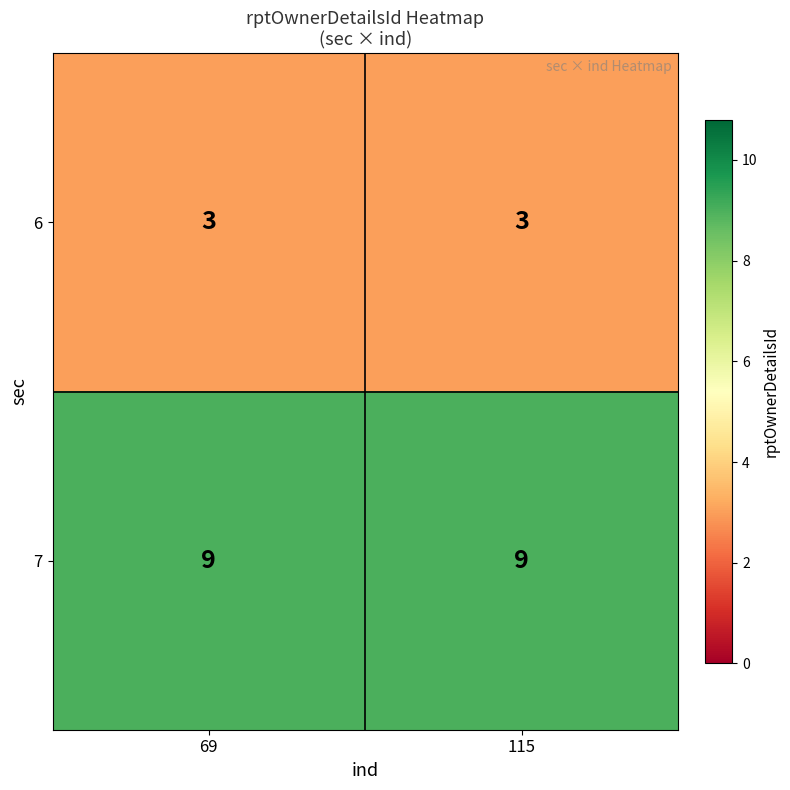

What is the minimum value shown in the chart?

3